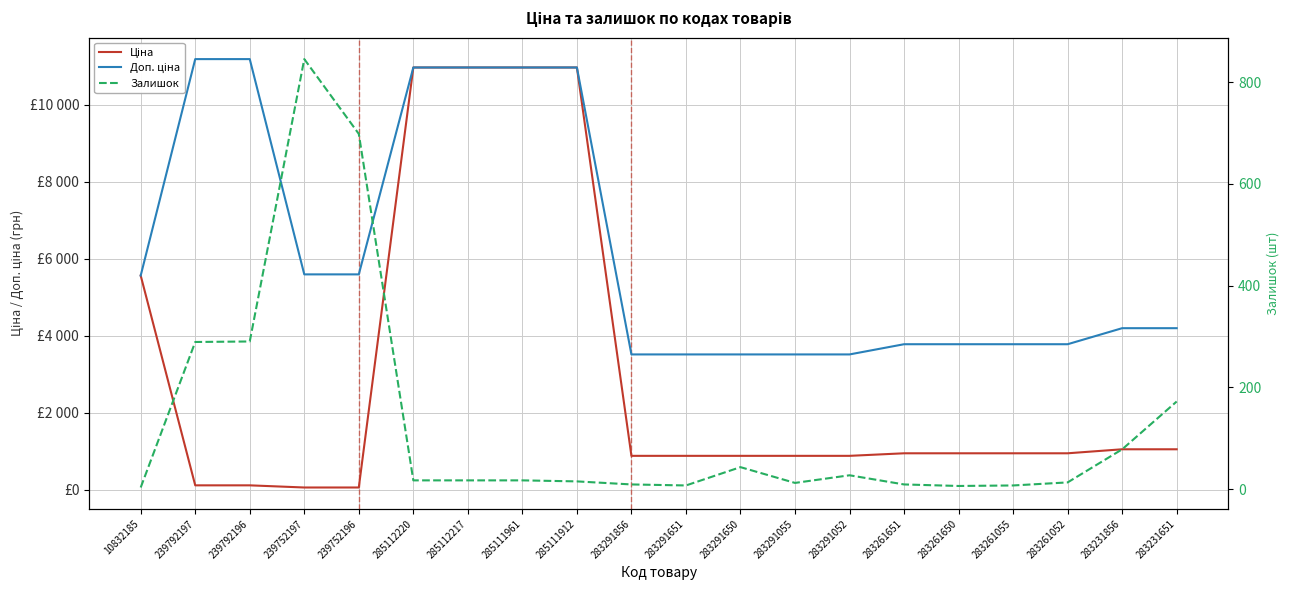

Rank the categories by Доп. ціна value from lowest to highest.

283291856, 283291651, 283291650, 283291055, 283291052, 283261651, 283261650, 283261055, 283261052, 283231856, 283231651, 10832185, 239752197, 239752196, 285112220, 285112217, 285111961, 285111912, 239792197, 239792196